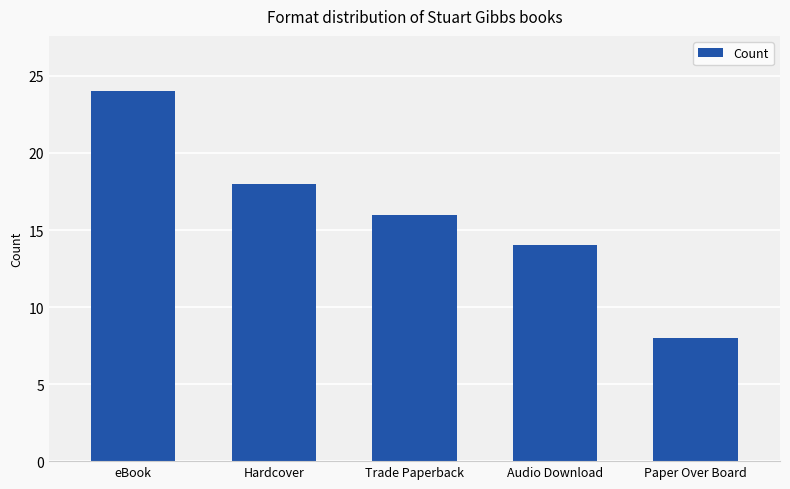

The chart shows a value of 8 at Paper Over Board. True or false?

True